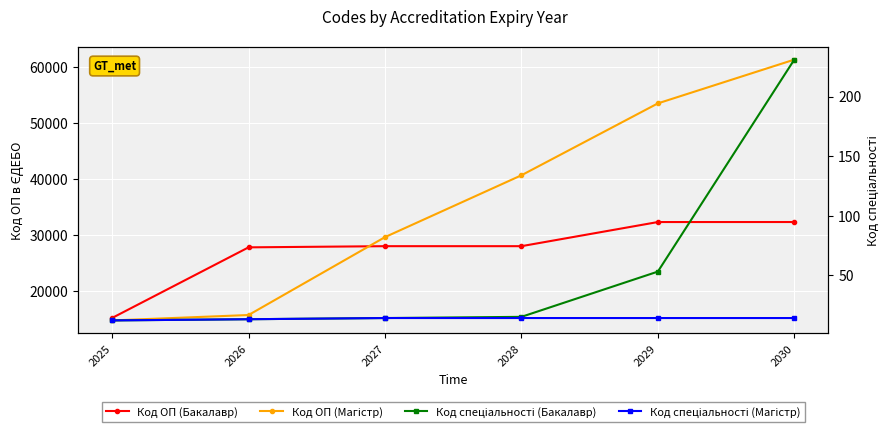

Reading left to right, what are all the values shown in this chart?

Код ОП (Бакалавр): 2025=15284	2026=27874	2027=28083	2028=28084	2029=32388	2030=32392
Код ОП (Магістр): 2025=14841	2026=15803	2027=29699	2028=40729	2029=53552	2030=61357
Код спеціальності (Бакалавр): 2025=12	2026=13	2027=14	2028=15	2029=53	2030=231
Код спеціальності (Магістр): 2025=12	2026=13	2027=14	2028=14	2029=14	2030=14